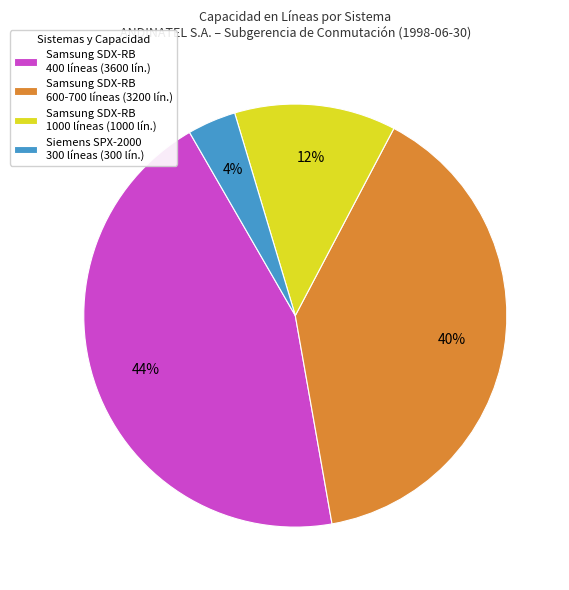

Between Siemens SPX-2000 300 líneas (300 lín.) and Samsung SDX-RB 400 líneas (3600 lín.), which is larger?

Samsung SDX-RB 400 líneas (3600 lín.)